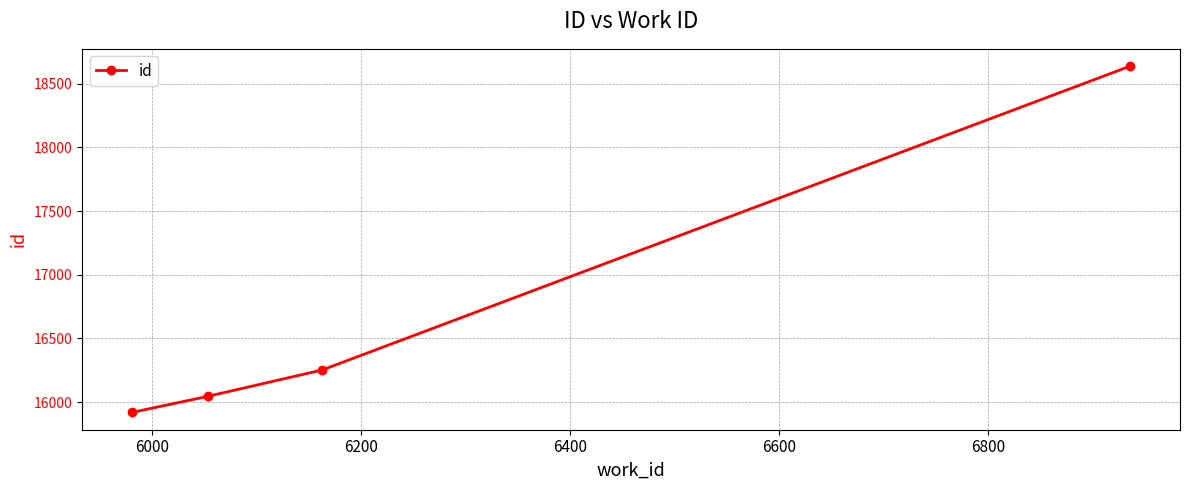

What is the value of the 1st point from the left?

15920